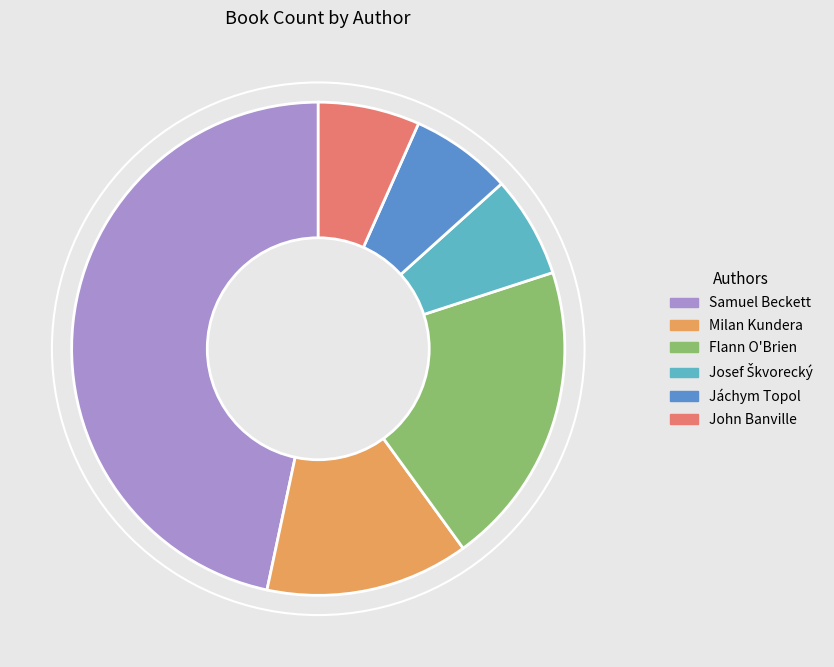

Is Milan Kundera the majority of the pie?

No